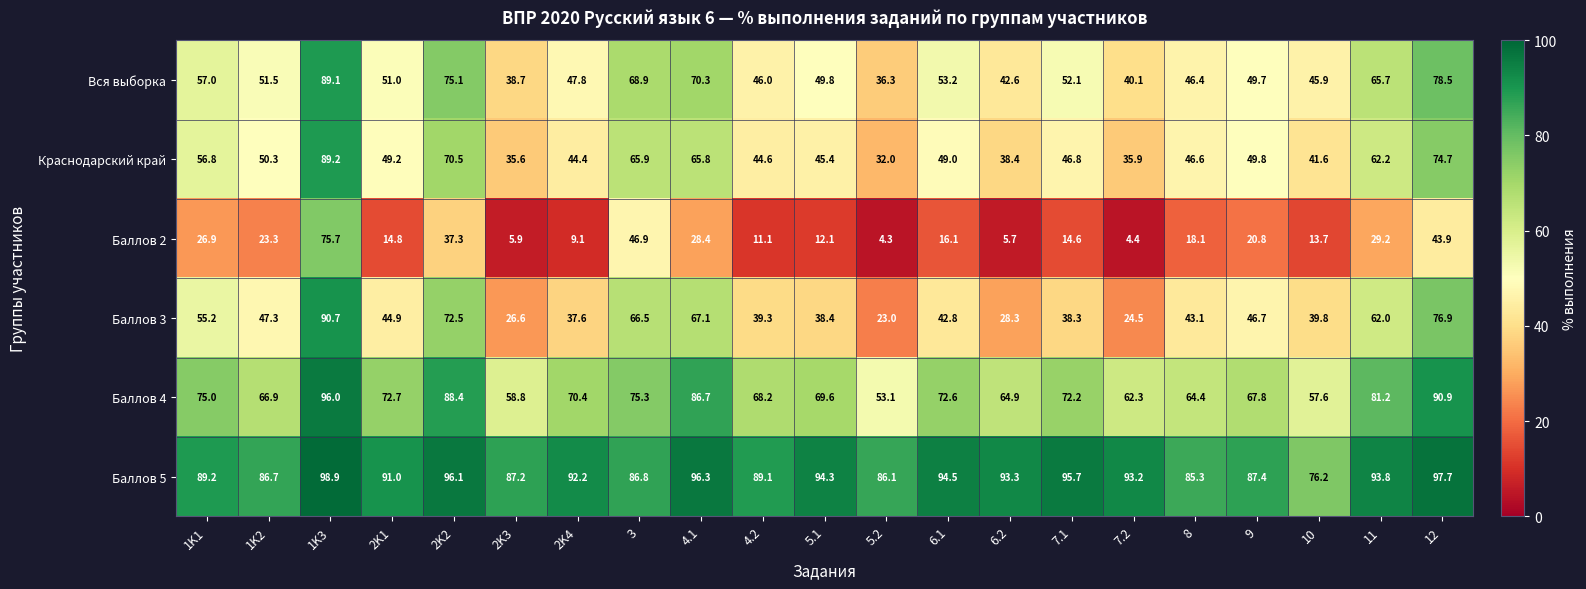

What is the total value across all series at 2K3?

252.8